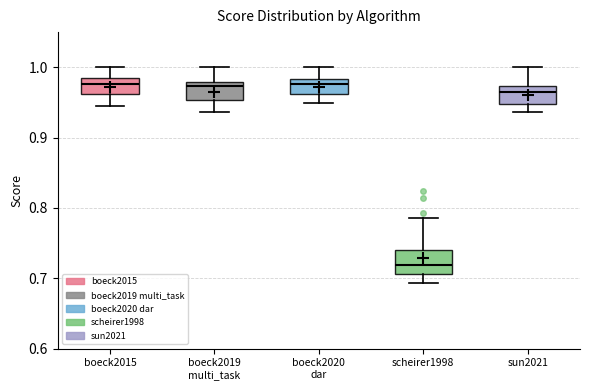

Where does the median line of the box for boeck2019 multi_task sit on the y-axis? The values are not printed on the chart, so give them approximately, as read against the axis.

0.97